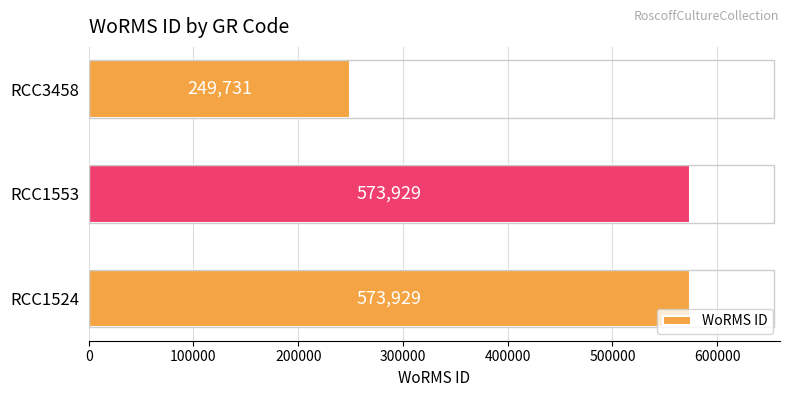

Reading bottom to top, list all the values displayed in this chart.

RCC1524=573929	RCC1553=573929	RCC3458=249731